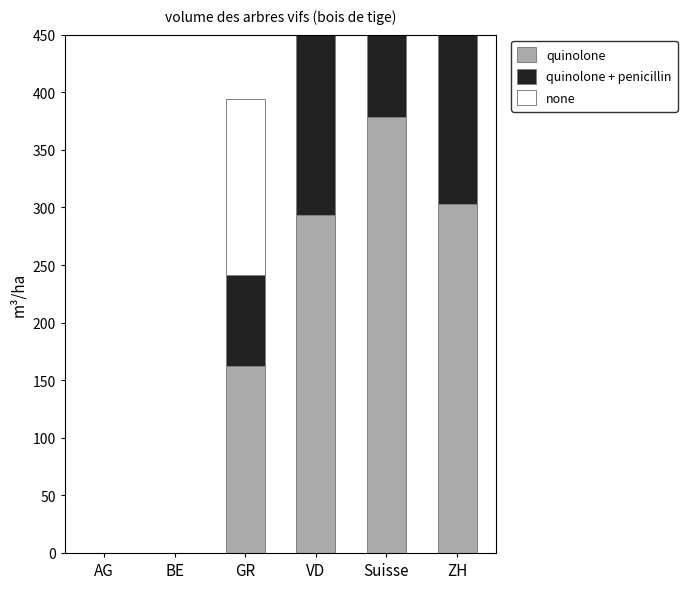

What is the sum of all quinolone values?

1136.4